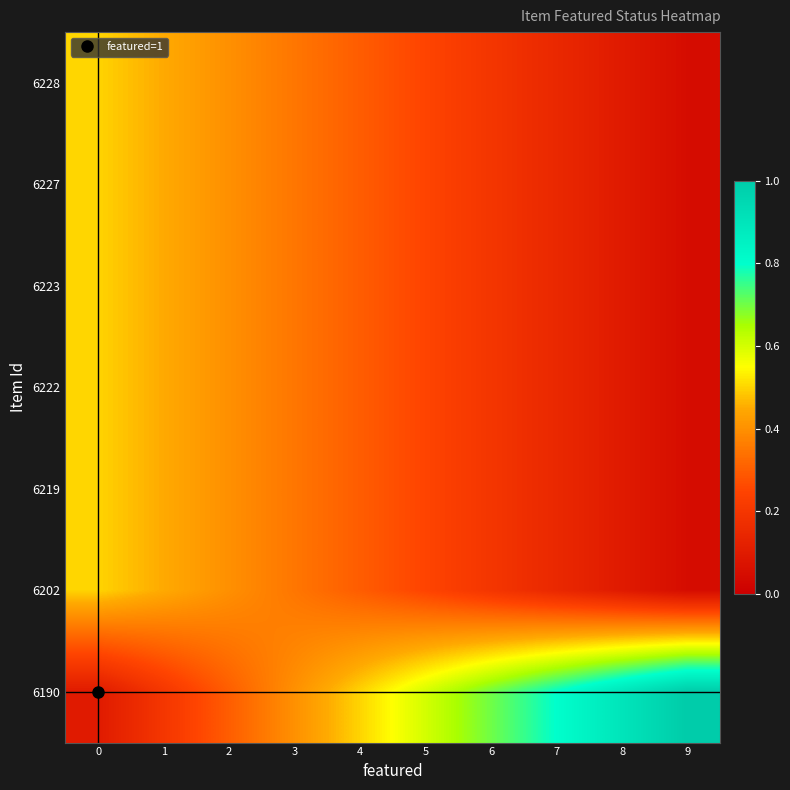

What is the total value across all series at 4?

2.3